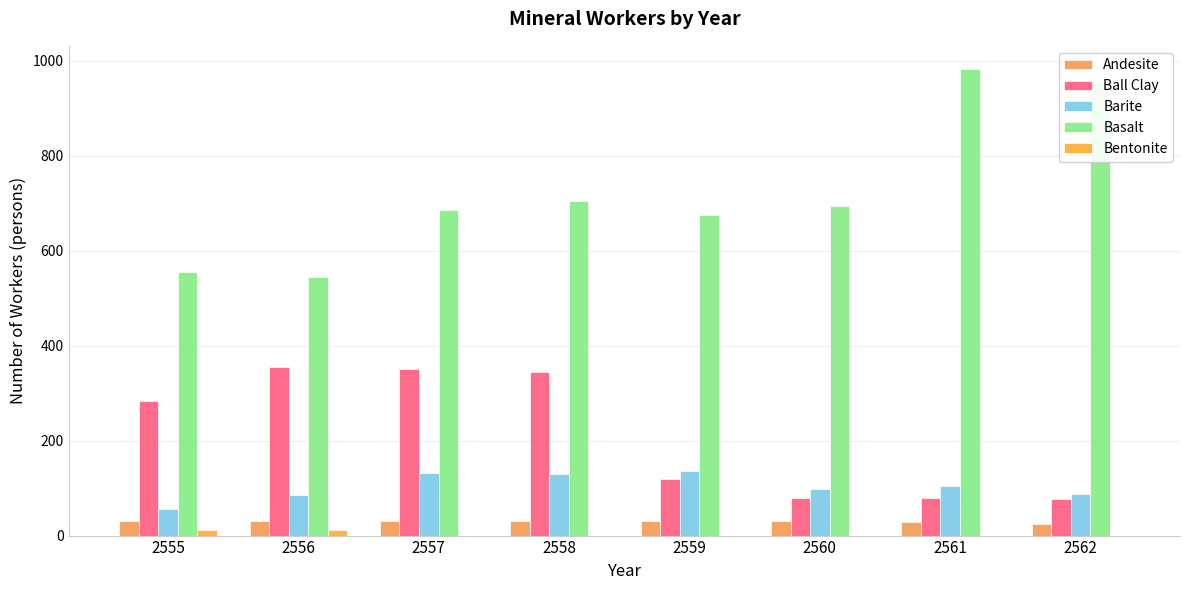

How many distinct data groups are displayed?

5